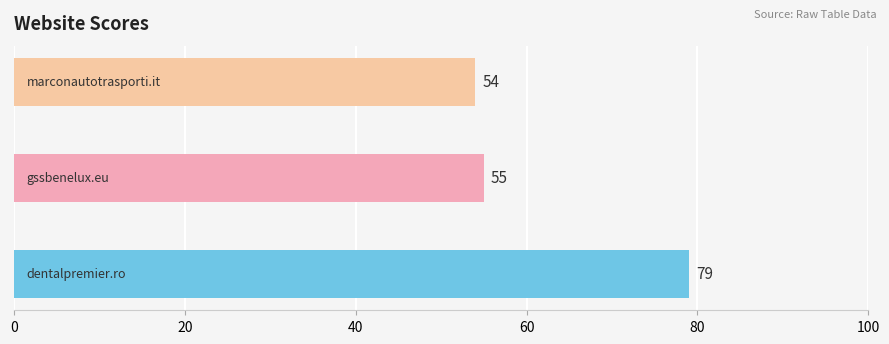

What is the smallest value displayed?

54